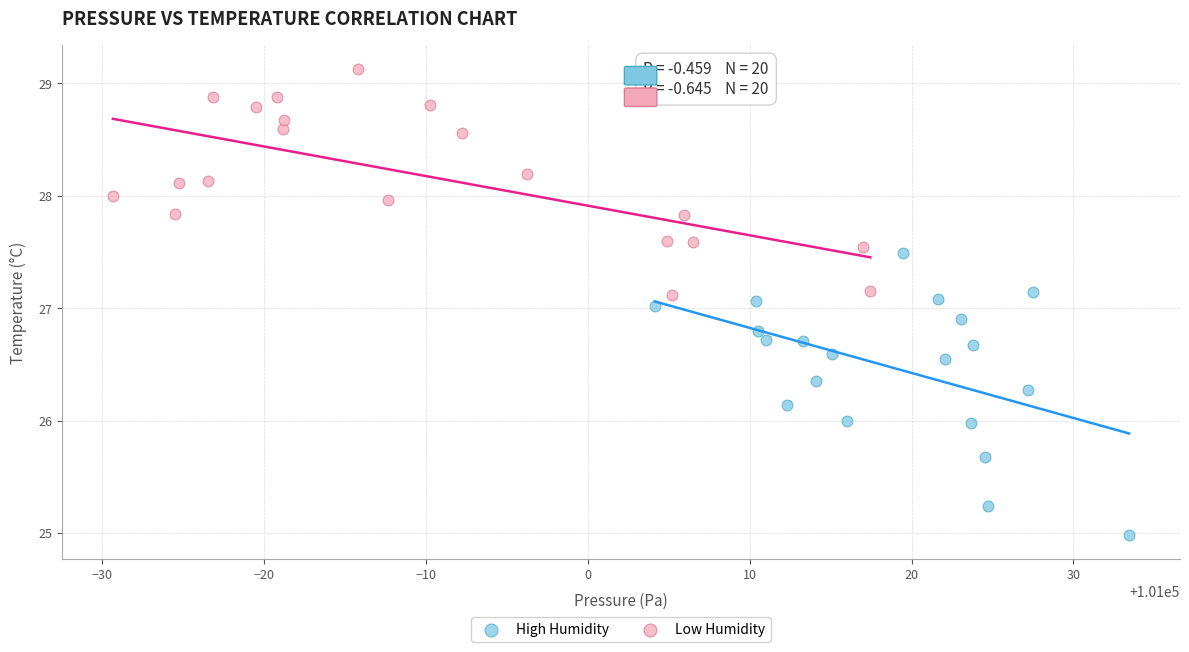

Which series has the largest Y range (max minus min)?

High Humidity